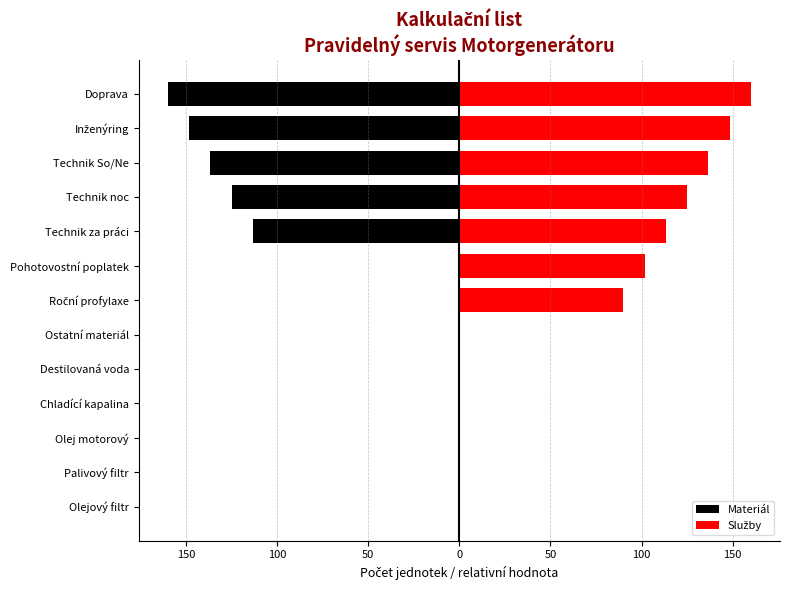

Reading left to right, what are all the values shown in this chart?

Materiál: 0.0	0.0	0.0	0.0	0.0	0.0	0.0	0.0	-113.3	-125.0	-136.7	-148.3	-160.0
Služby: 0.0	0.0	0.0	0.0	0.0	0.0	90.0	101.7	113.3	125.0	136.7	148.3	160.0